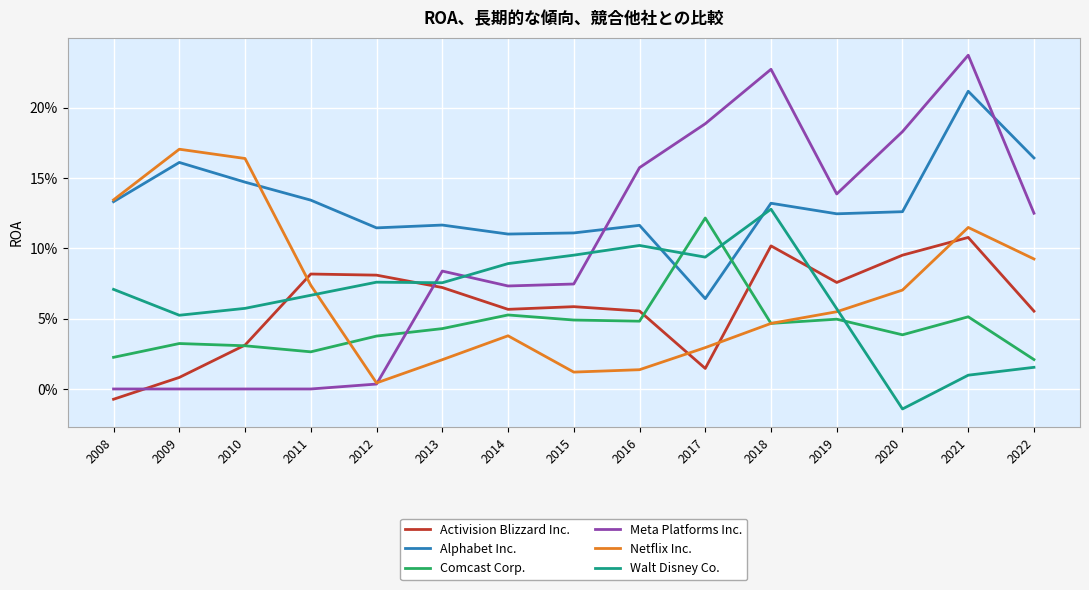

The Walt Disney Co. series shows 0.1 at 2010. True or false?

True